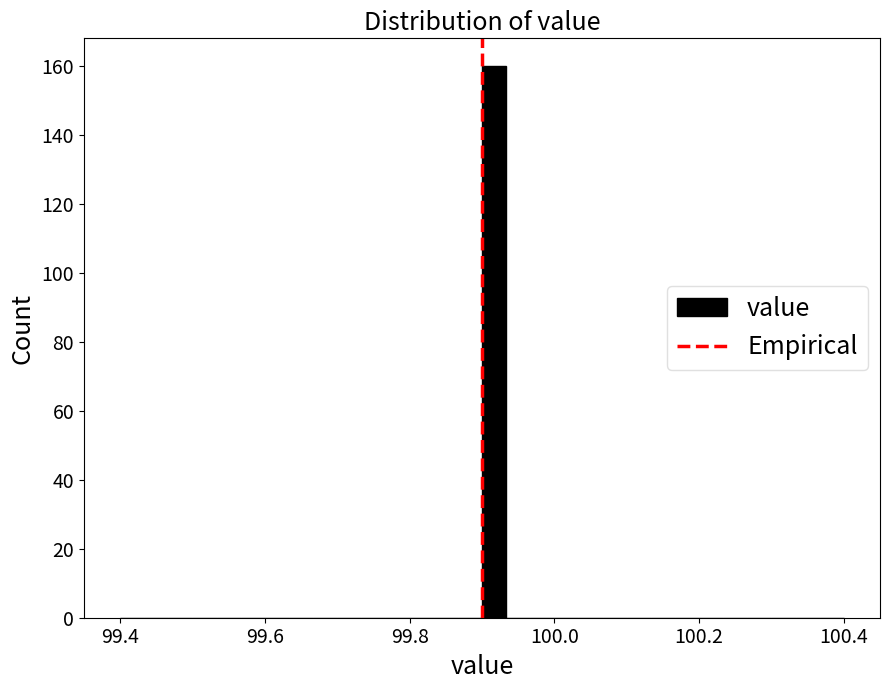

Read against the x-axis, roughly where is the centre of the tallest bar?

99.92